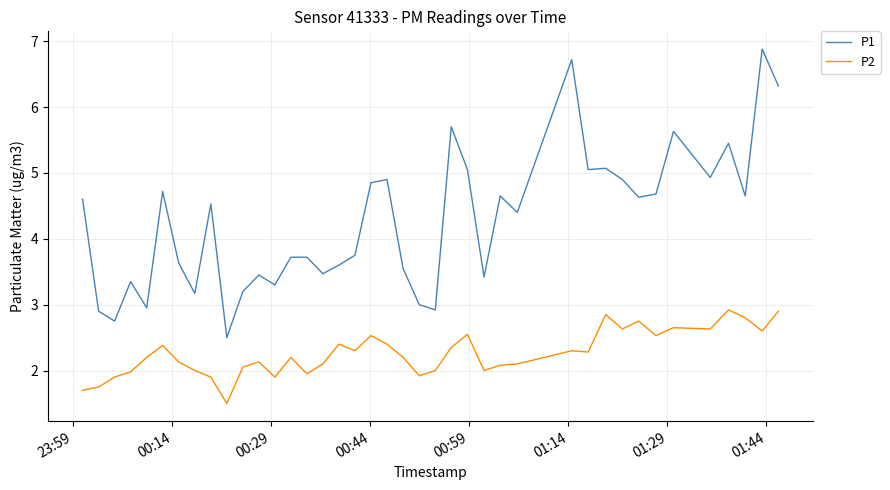

What is the maximum value for P1?

6.9